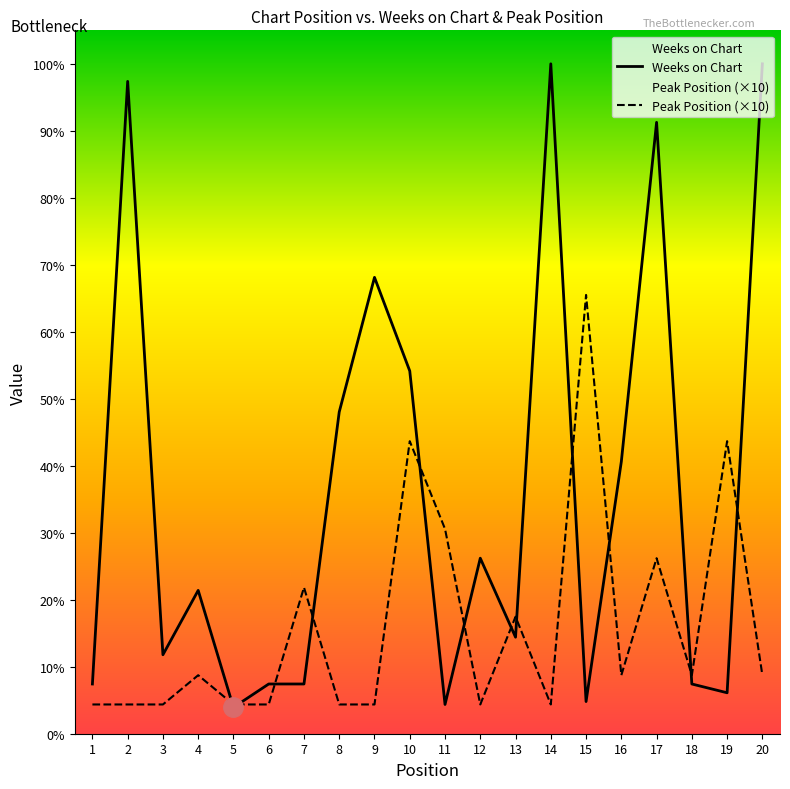

Where do Weeks on Chart and Peak Position first cross each other?

4 and 5